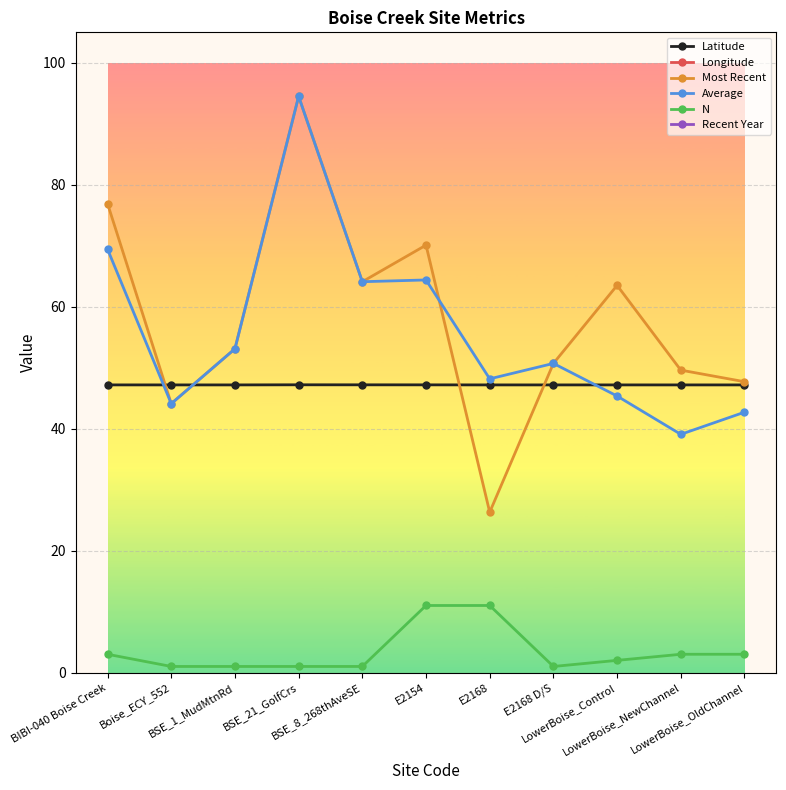

At which label does N reach its minimum?

Boise_ECY_552